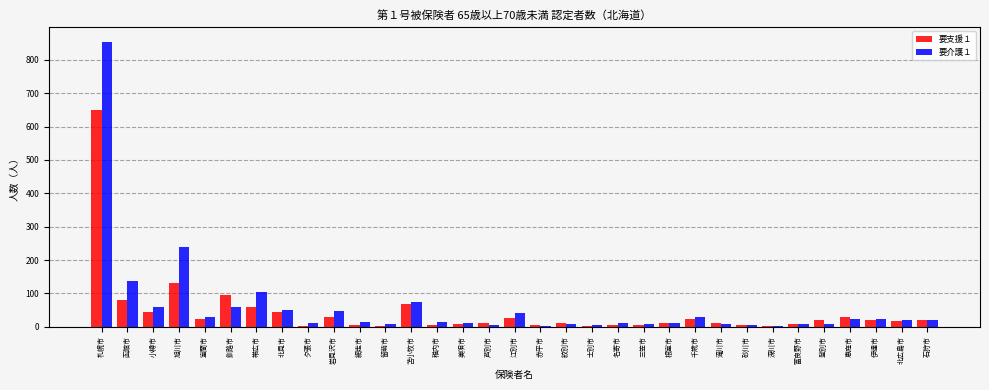

Is it true that 要介護１ equals 180 at 函館市?

False